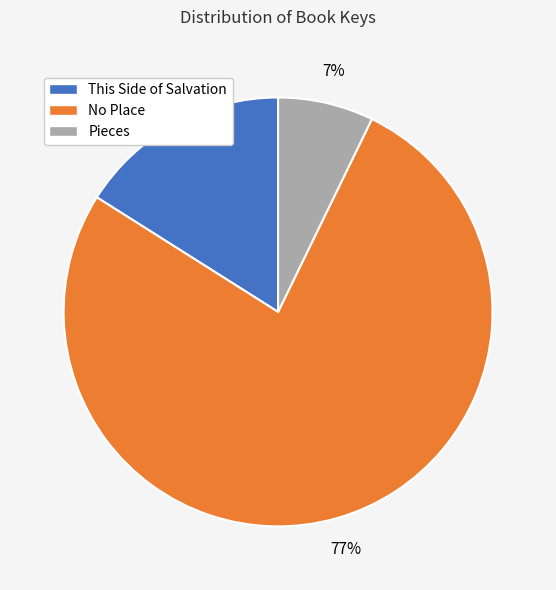

What percentage is the Pieces slice, to the nearest percent?

7%